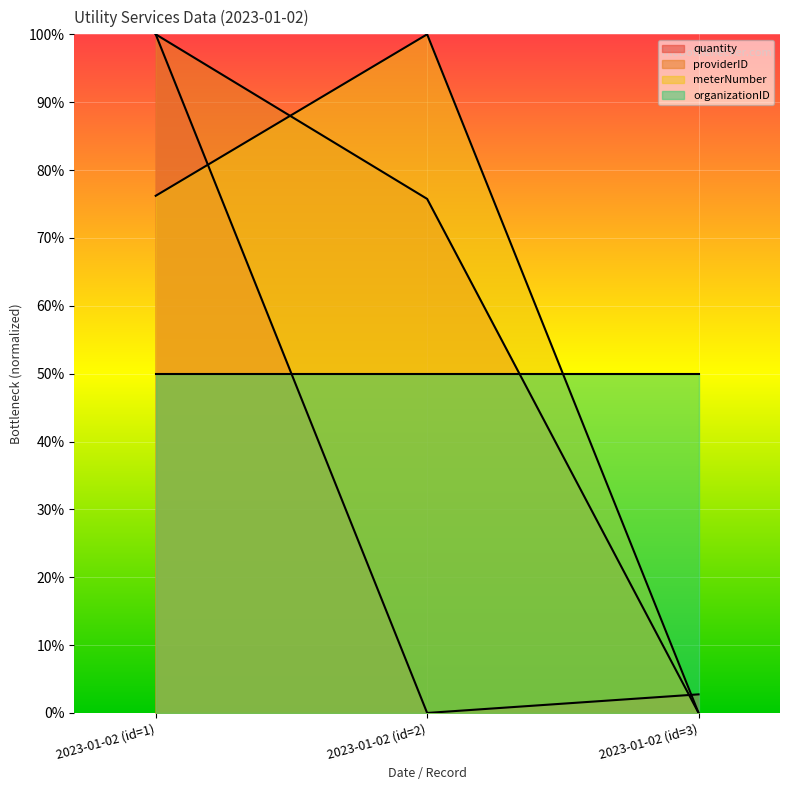

What are all the series names shown in the legend?

quantity, providerID, meterNumber, organizationID